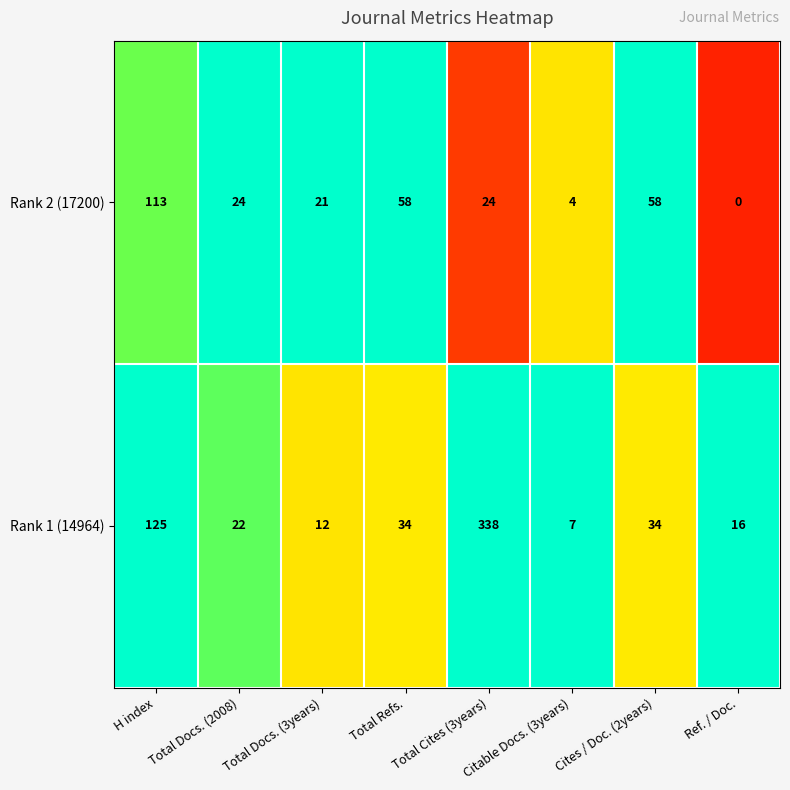

Which series has the largest total across all categories?

Rank 1 (14964)